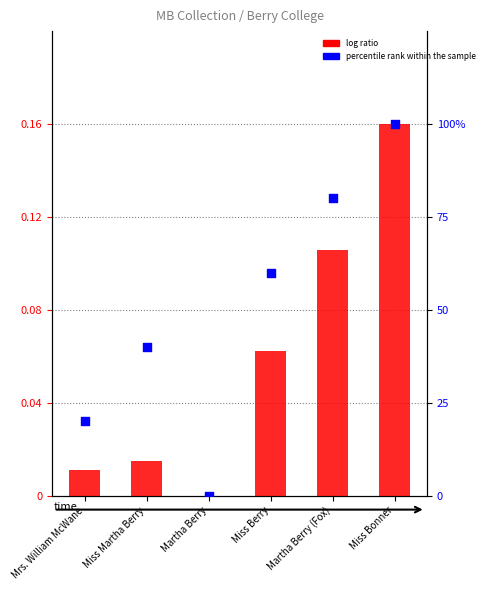

Is the value of log ratio at Miss Martha Berry greater than the value of percentile rank within the sample at Mrs. William McWane?

No